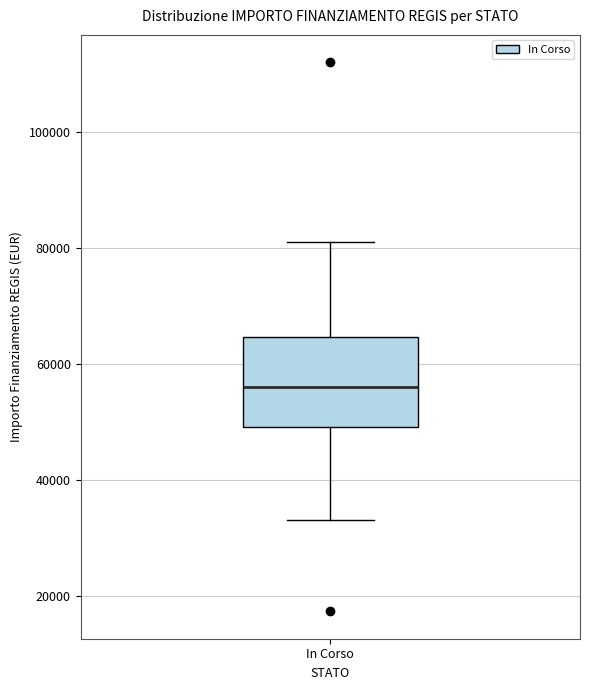

Transcribe this box plot: give where the median line is, the range the box spans, and where the two whiskers end, as read against the y-axis. The values are not printed on the chart, so give them approximately, as read against the axis.

median 56000, box 50000 to 64000, whiskers 32000 to 80000